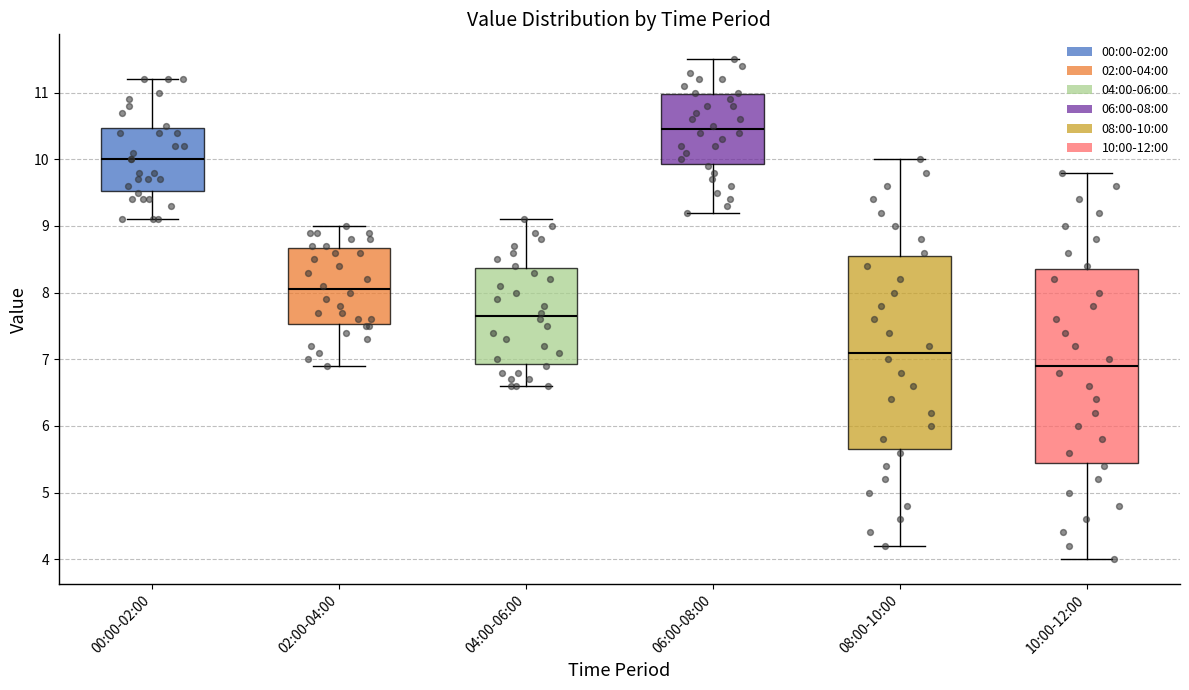

Reading left to right, transcribe this box plot: for each box, give where its median line is, the range the box spans, and where its two whiskers end, as read against the y-axis. The values are not printed on the chart, so give them approximately, as read against the axis.

00:00-02:00: median 10.0, box 9.5 to 10.5, whiskers 9.1 to 11.2
02:00-04:00: median 8.1, box 7.5 to 8.7, whiskers 6.9 to 9.0
04:00-06:00: median 7.7, box 6.9 to 8.4, whiskers 6.6 to 9.1
06:00-08:00: median 10.5, box 9.9 to 11.0, whiskers 9.2 to 11.5
08:00-10:00: median 7.1, box 5.7 to 8.6, whiskers 4.2 to 10.0
10:00-12:00: median 6.9, box 5.5 to 8.4, whiskers 4.0 to 9.8